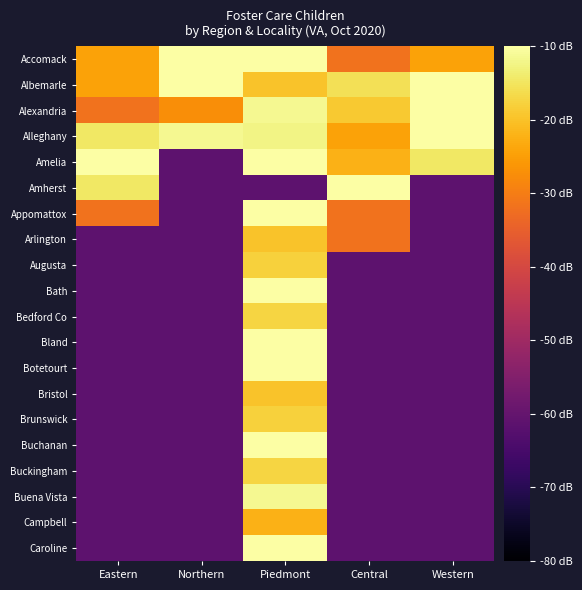

Reading right to left, list all the values displayed in this chart.

Accomack: Western=-24.4	Central=-31.7	Piedmont=-1.4	Northern=-0.6	Eastern=-24.4
Albemarle: Western=-6.5	Central=-15.7	Piedmont=-19.7	Northern=-4.8	Eastern=-24.4
Alexandria: Western=-5.7	Central=-19.0	Piedmont=-11.5	Northern=-27.3	Eastern=-31.7
Alleghany: Western=-3.1	Central=-24.4	Piedmont=-12.3	Northern=-11.5	Eastern=-14.4
Amelia: Western=-14.4	Central=-22.2	Piedmont=-9.7	Northern=-61.3	Eastern=-4.4
Amherst: Western=-61.3	Central=0.0	Piedmont=-61.3	Northern=-61.3	Eastern=-14.4
Appomattox: Western=-61.3	Central=-31.7	Piedmont=-2.0	Northern=-61.3	Eastern=-31.7
Arlington: Western=-61.3	Central=-31.7	Piedmont=-19.7	Northern=-61.3	Eastern=-61.3
Augusta: Western=-61.3	Central=-61.3	Piedmont=-17.8	Northern=-61.3	Eastern=-61.3
Bath: Western=-61.3	Central=-61.3	Piedmont=-7.1	Northern=-61.3	Eastern=-61.3
Bedford Co: Western=-61.3	Central=-61.3	Piedmont=-17.2	Northern=-61.3	Eastern=-61.3
Bland: Western=-61.3	Central=-61.3	Piedmont=-3.0	Northern=-61.3	Eastern=-61.3
Botetourt: Western=-61.3	Central=-61.3	Piedmont=-9.7	Northern=-61.3	Eastern=-61.3
Bristol: Western=-61.3	Central=-61.3	Piedmont=-19.7	Northern=-61.3	Eastern=-61.3
Brunswick: Western=-61.3	Central=-61.3	Piedmont=-17.8	Northern=-61.3	Eastern=-61.3
Buchanan: Western=-61.3	Central=-61.3	Piedmont=-7.1	Northern=-61.3	Eastern=-61.3
Buckingham: Western=-61.3	Central=-61.3	Piedmont=-17.2	Northern=-61.3	Eastern=-61.3
Buena Vista: Western=-61.3	Central=-61.3	Piedmont=-11.5	Northern=-61.3	Eastern=-61.3
Campbell: Western=-61.3	Central=-61.3	Piedmont=-22.2	Northern=-61.3	Eastern=-61.3
Caroline: Western=-61.3	Central=-61.3	Piedmont=-9.5	Northern=-61.3	Eastern=-61.3